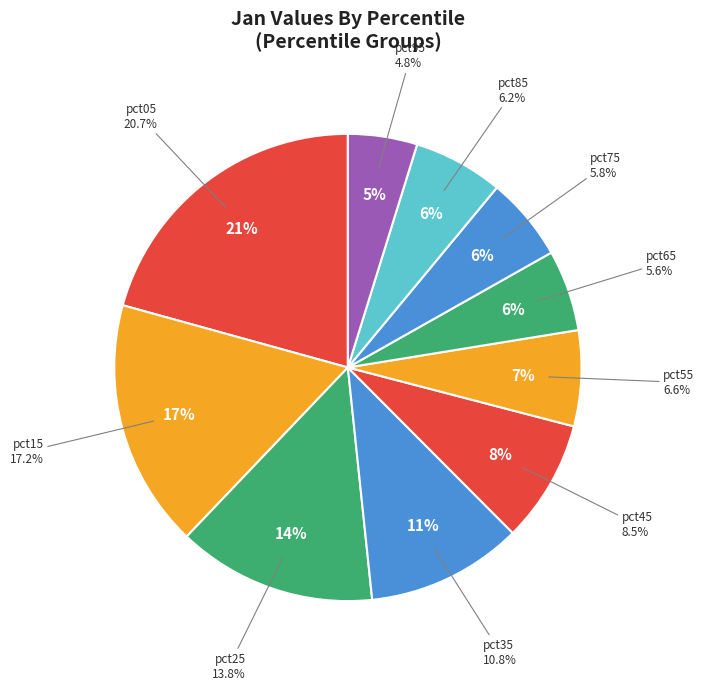

How many segments does this pie chart have?

10